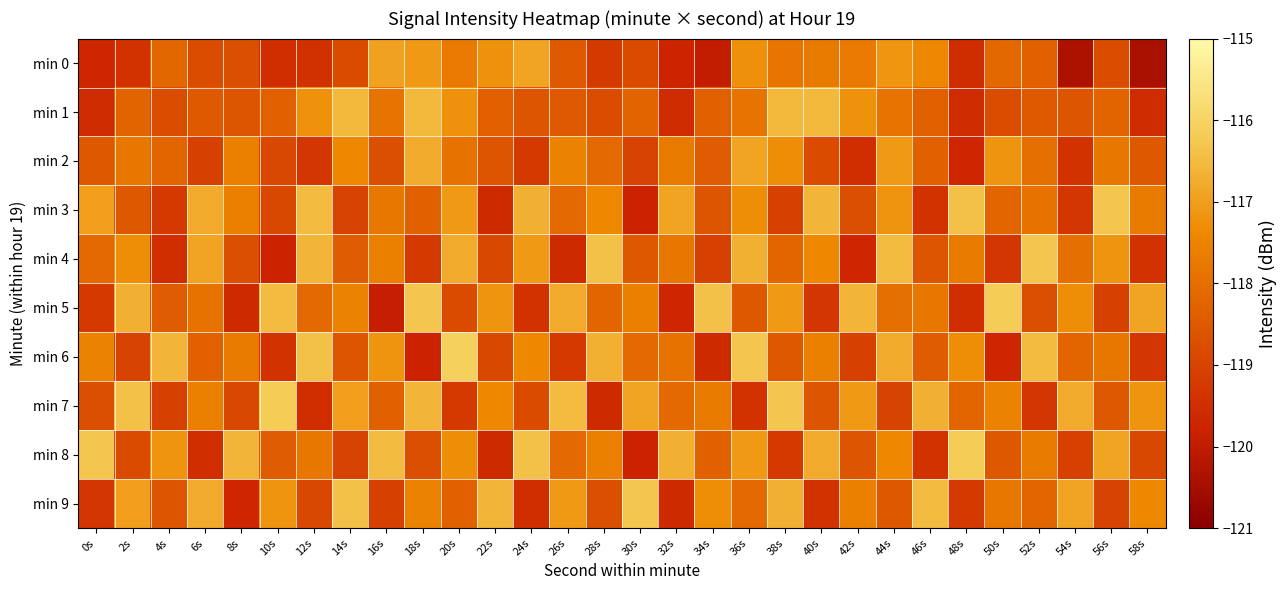

Between 8s and 54s, which series saw the biggest shift?

min 9